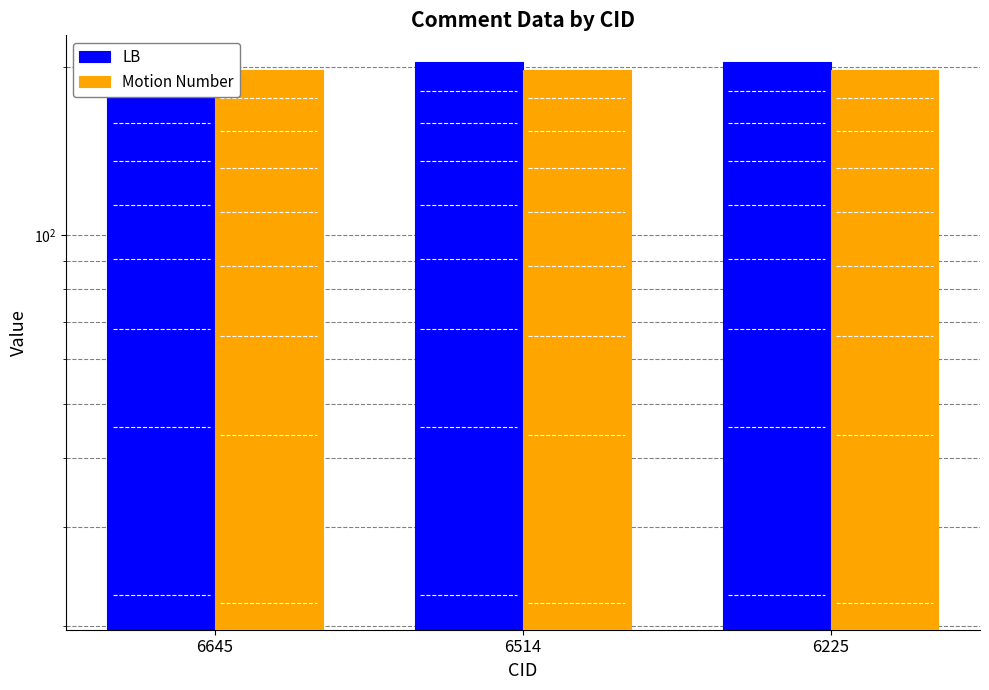

Where is Motion Number nearest to the value 198?

6645